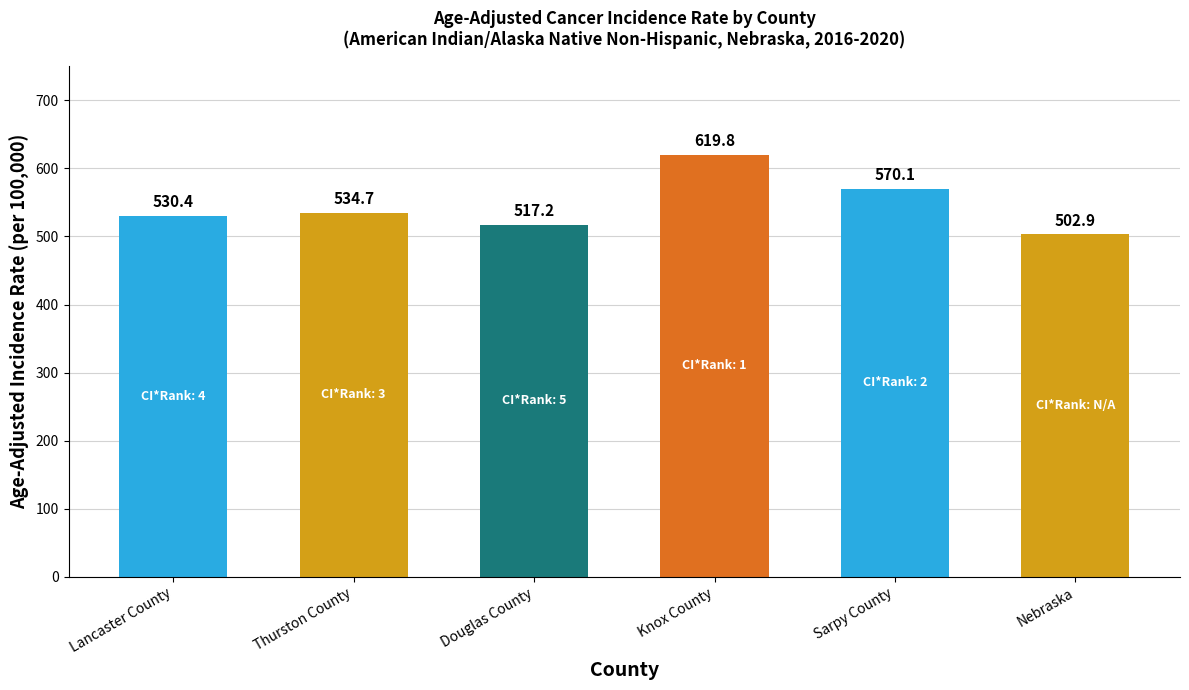

Rank the categories by value from lowest to highest.

Nebraska, Douglas County, Lancaster County, Thurston County, Sarpy County, Knox County